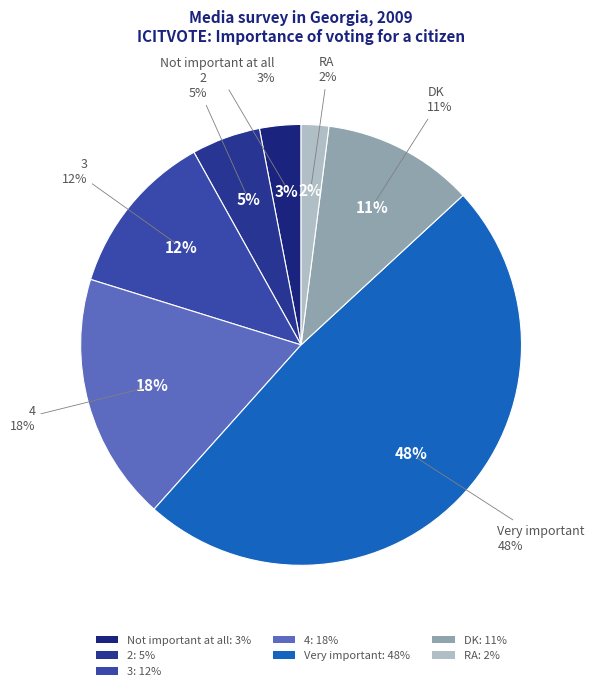

To the nearest percent, what portion does 2 represent?

5%